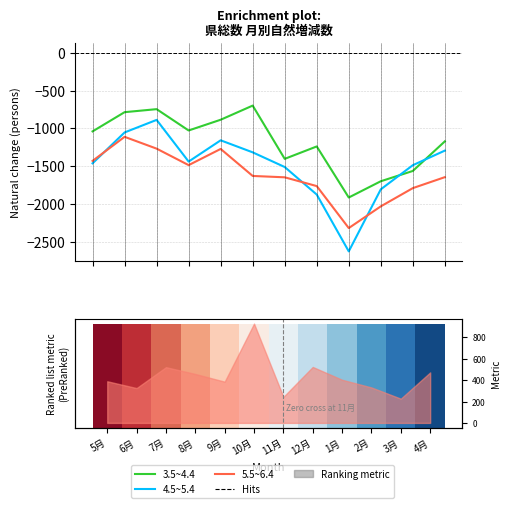

What position from the left is 12月?

8